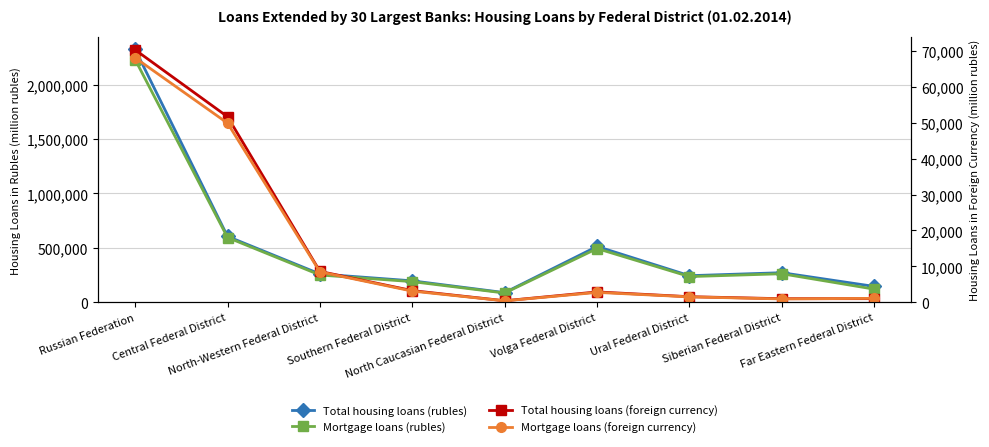

At which label does Mortgage loans (rubles) reach its minimum?

North Caucasian Federal District